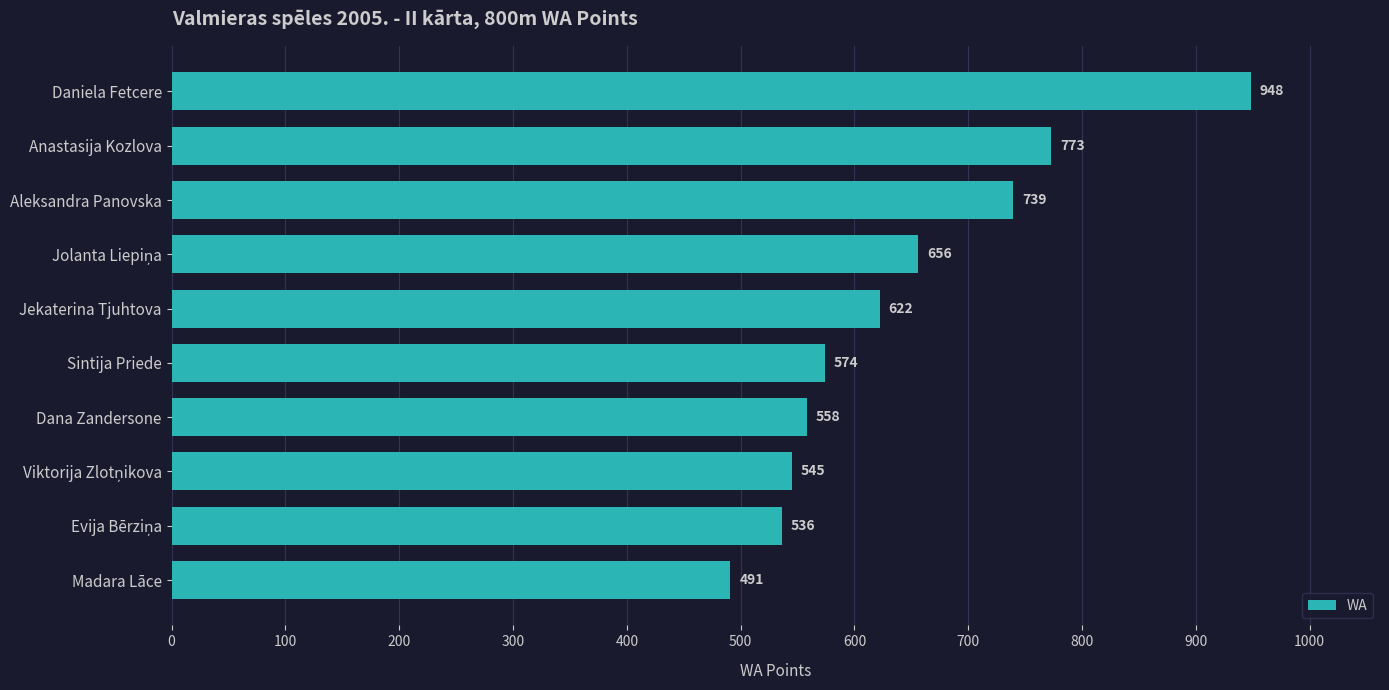

What is the difference between the values at Jekaterina Tjuhtova and Daniela Fetcere?

326